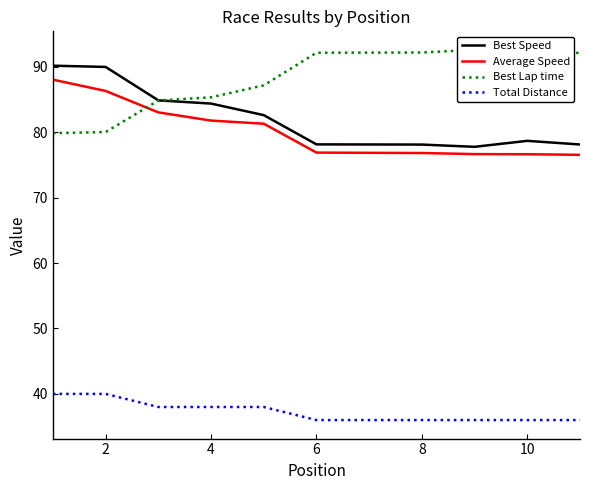

The Average Speed series shows 76.8 at 8. True or false?

True